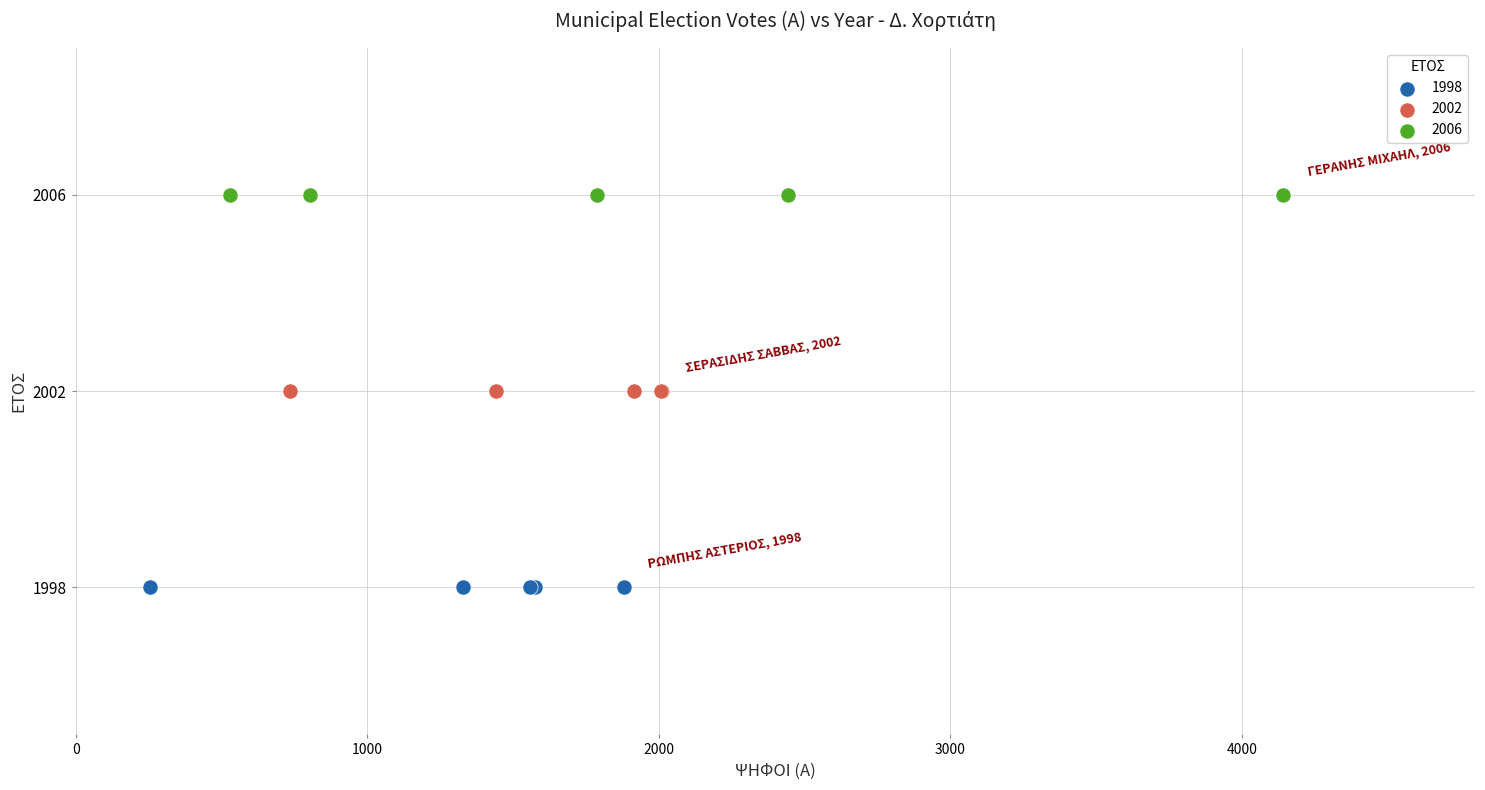

What are all the series names shown in the legend?

1998, 2002, 2006